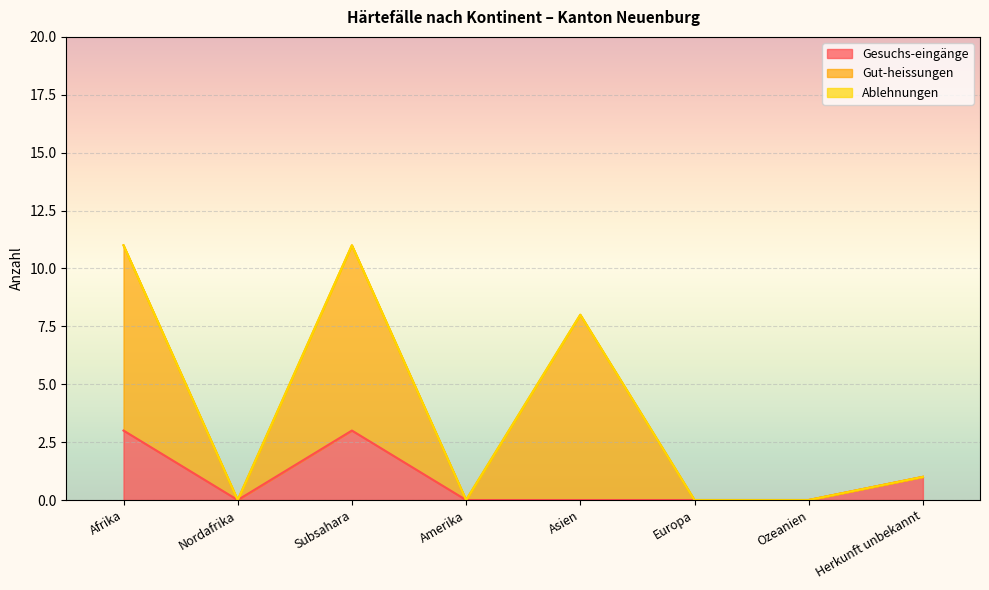

True or false: Gut-heissungen and Gesuchs-eingänge intersect in this chart.

False